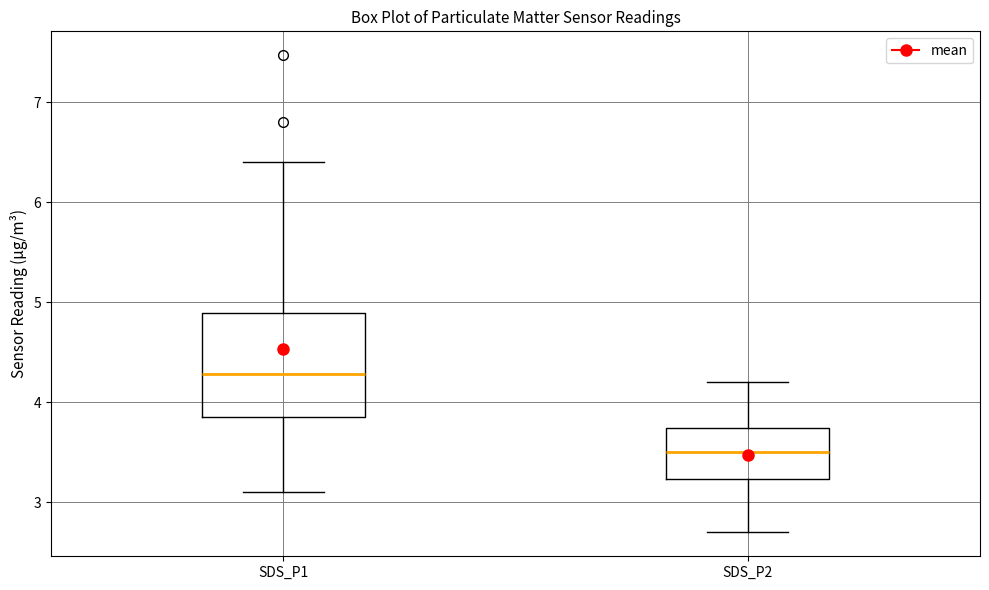

Reading left to right, transcribe this box plot: for each box, give where its median line is, the range the box spans, and where its two whiskers end, as read against the y-axis. The values are not printed on the chart, so give them approximately, as read against the axis.

SDS_P1: median 4.3, box 3.9 to 4.9, whiskers 3.1 to 6.4
SDS_P2: median 3.5, box 3.2 to 3.7, whiskers 2.7 to 4.2